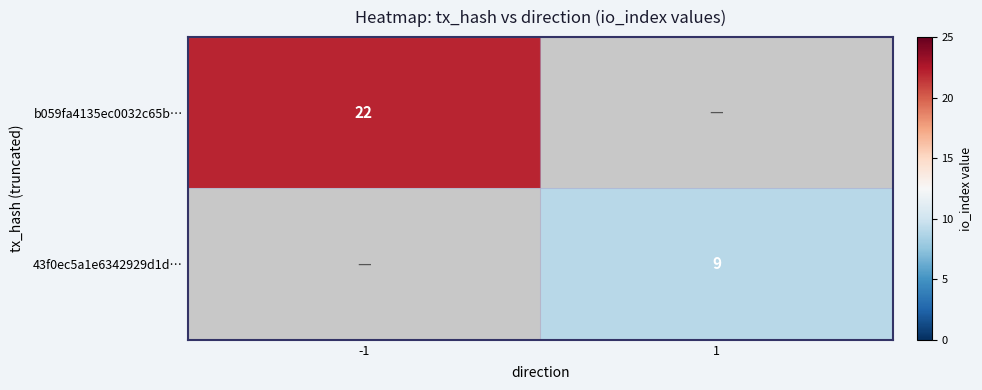

The b059fa4135ec0032c65b… series shows 22 at -1. True or false?

True